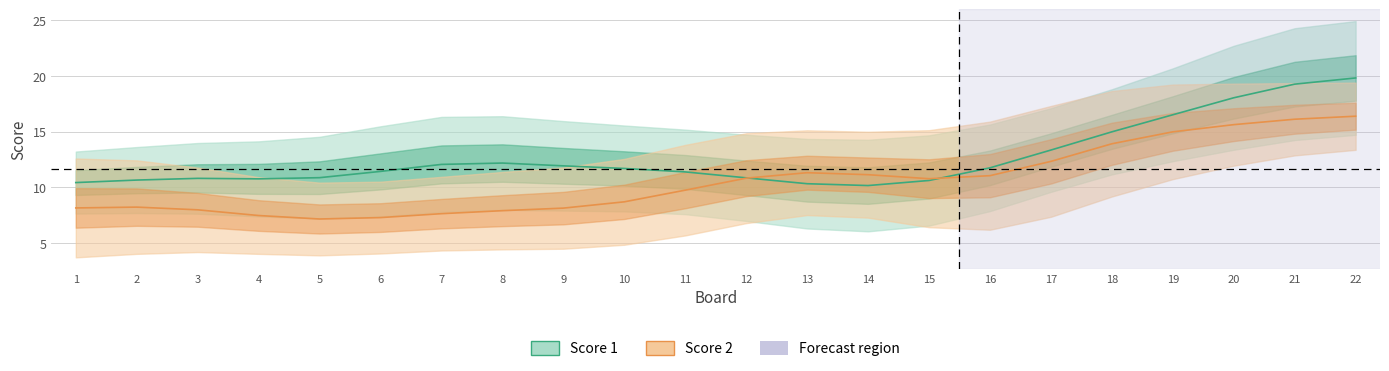

What is the sum of the Score 1 values at 22 and 10?

31